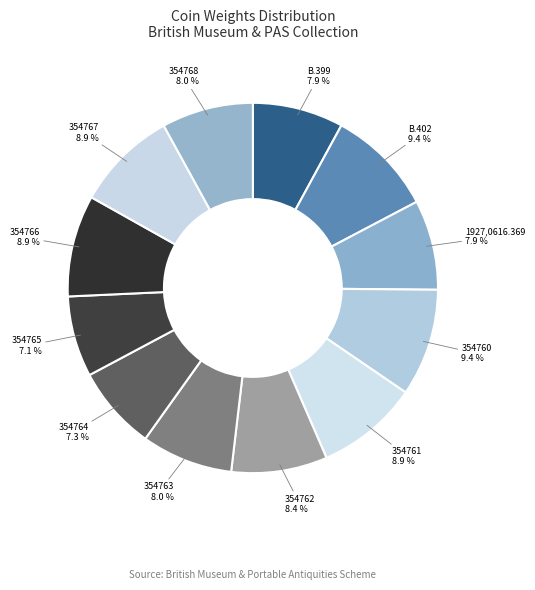

To the nearest percent, what is the combined percentage of 354765 and 354760?

16%